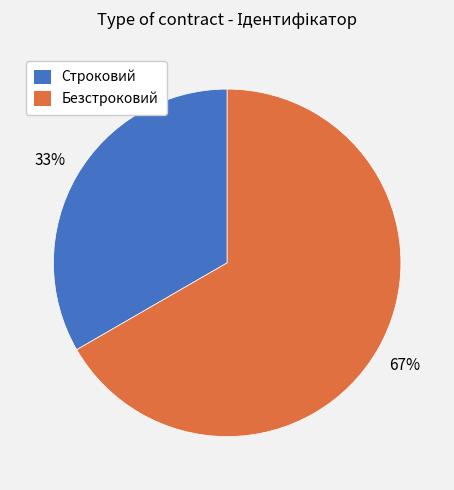

The Безстроковий slice represents 72% of the pie. True or false?

False